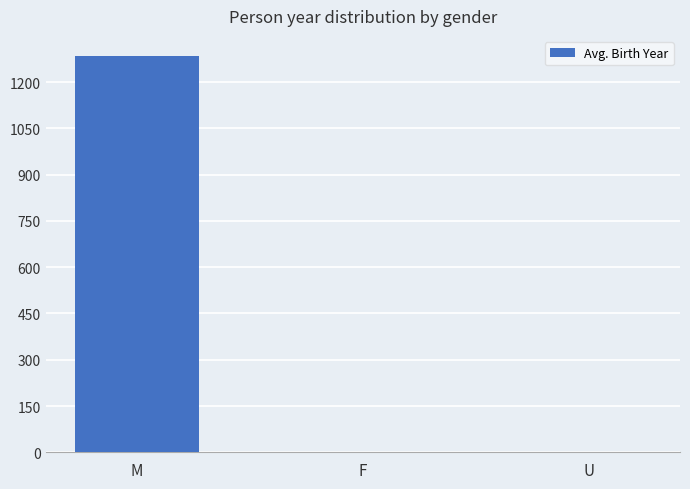

Does the chart contain stacked bars?

No